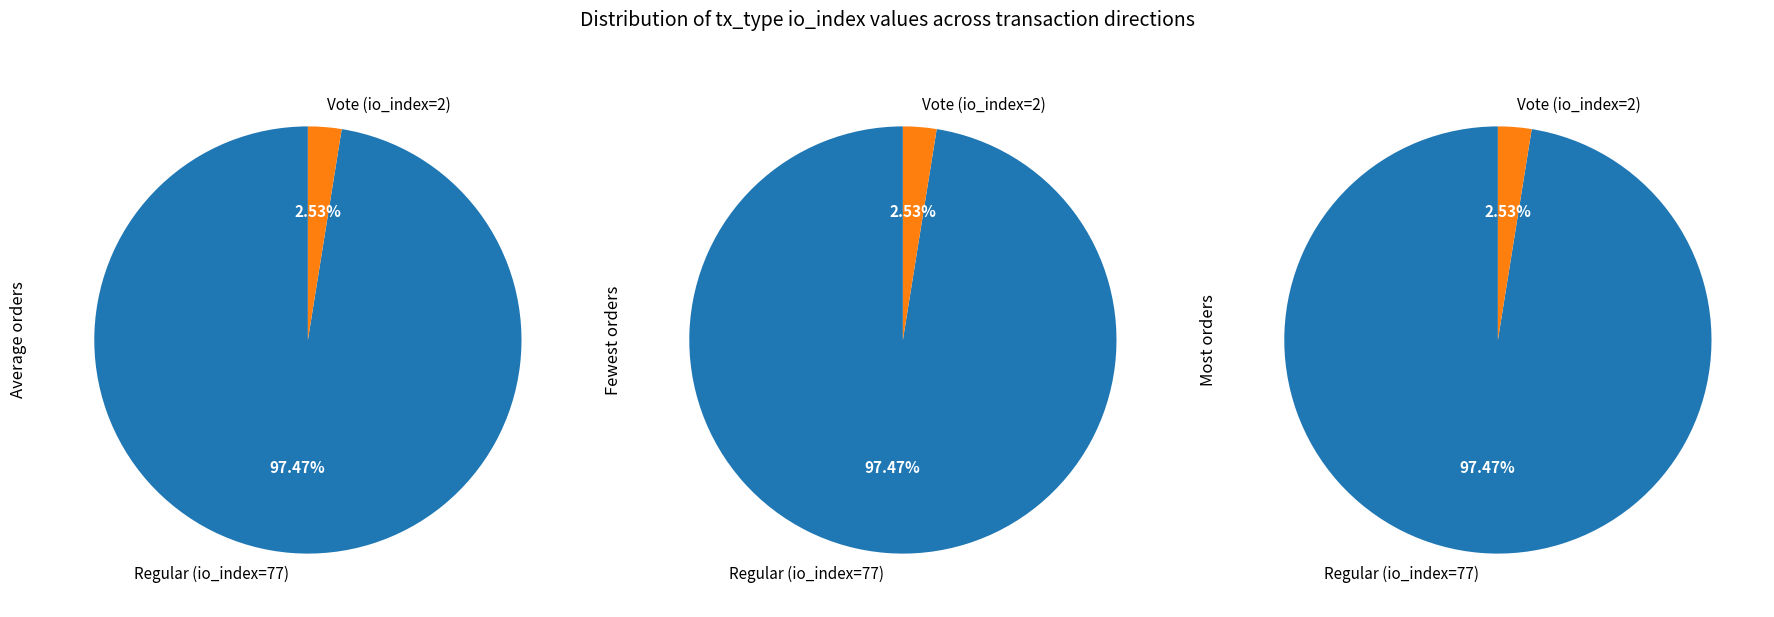

Which category has the biggest portion of the pie?

Regular (io_index=77)